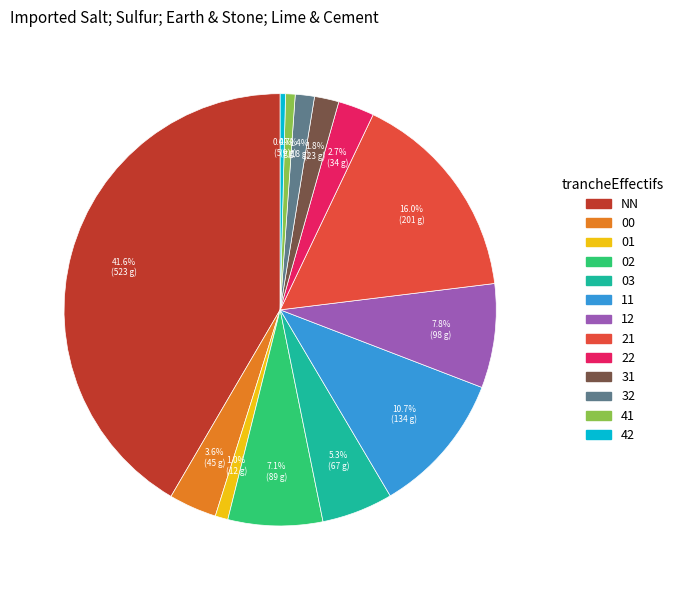

To the nearest percent, what is the difference between the 31 and 02 slice percentages?

5%